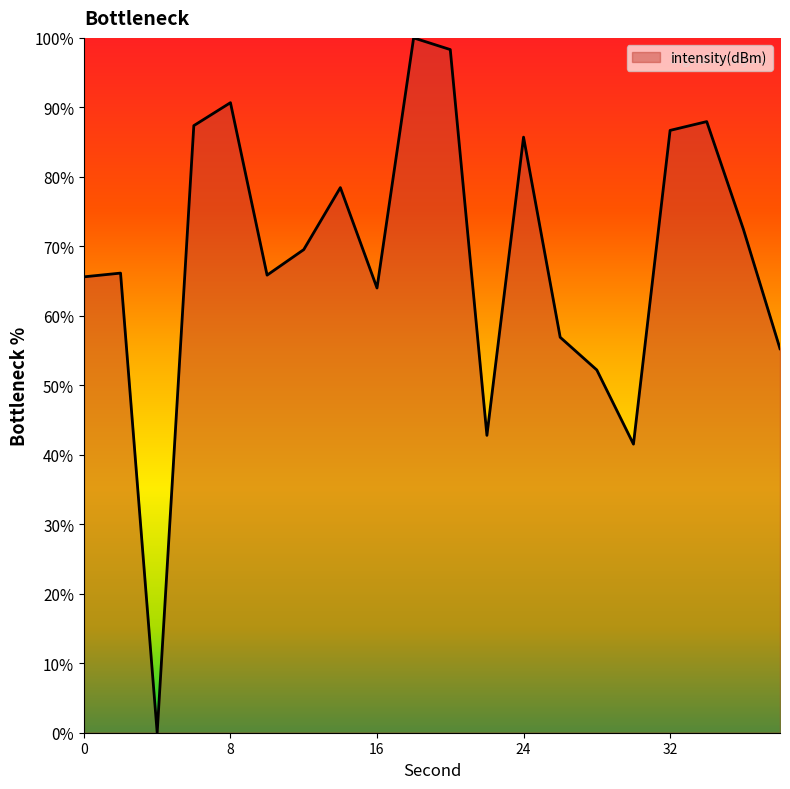

What is the difference between the maximum and minimum values?

100.0